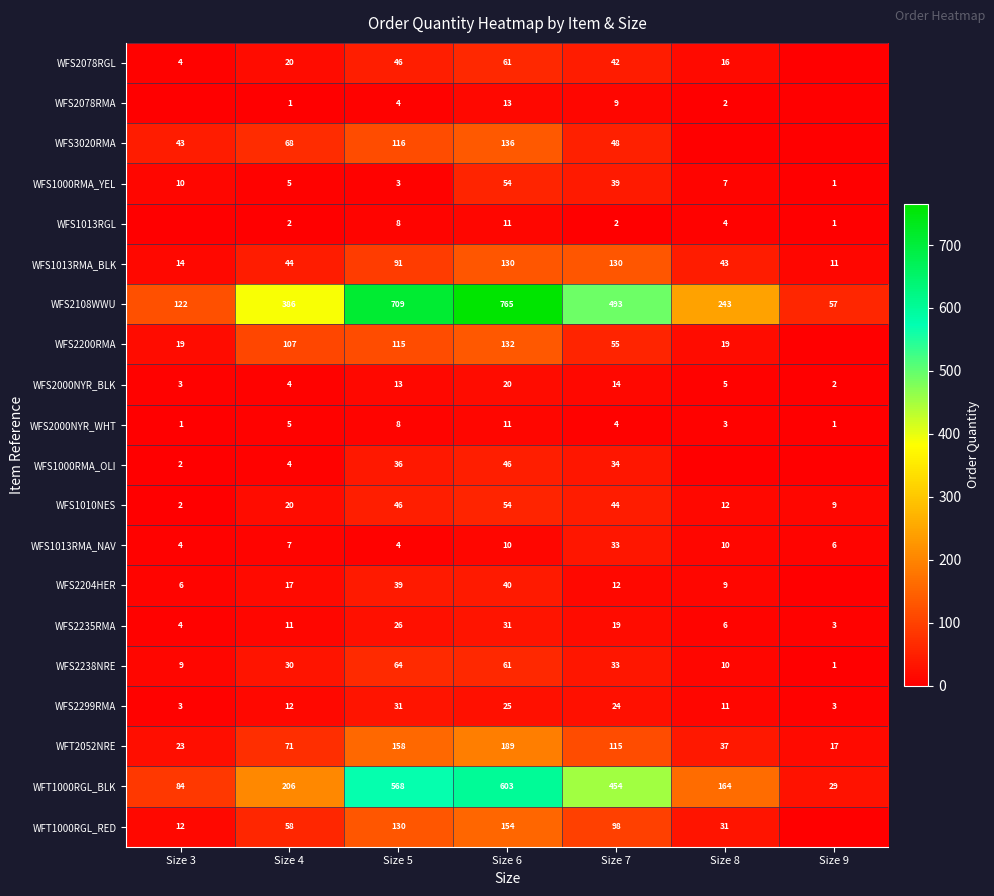

What is the difference between the maximum and minimum values in the WFS2000NYR_WHT series?

10